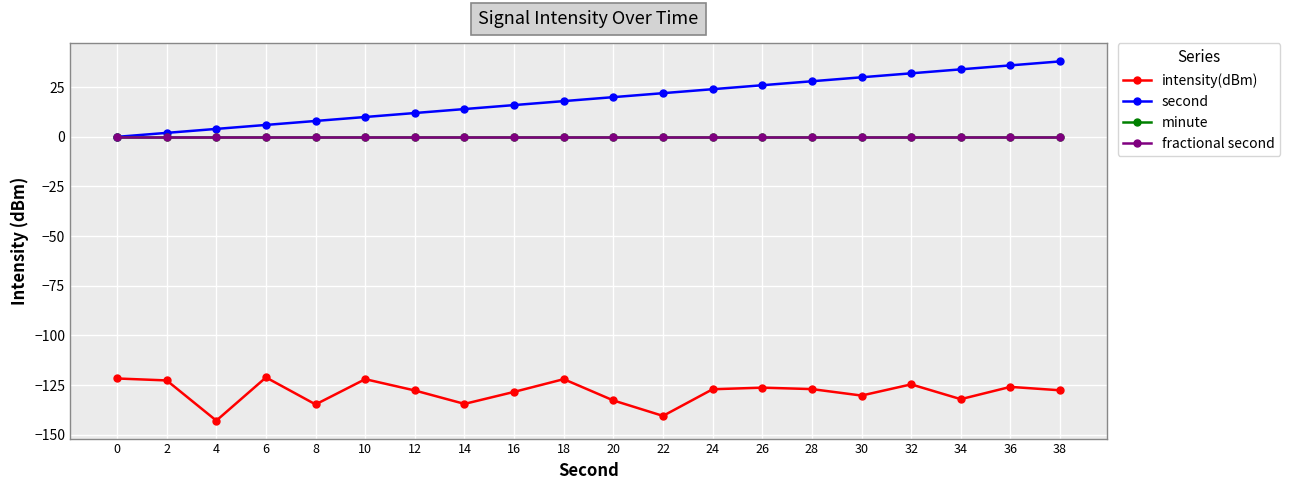

Rank the series by their maximum value, from lowest to highest.

intensity(dBm), minute, fractional second, second